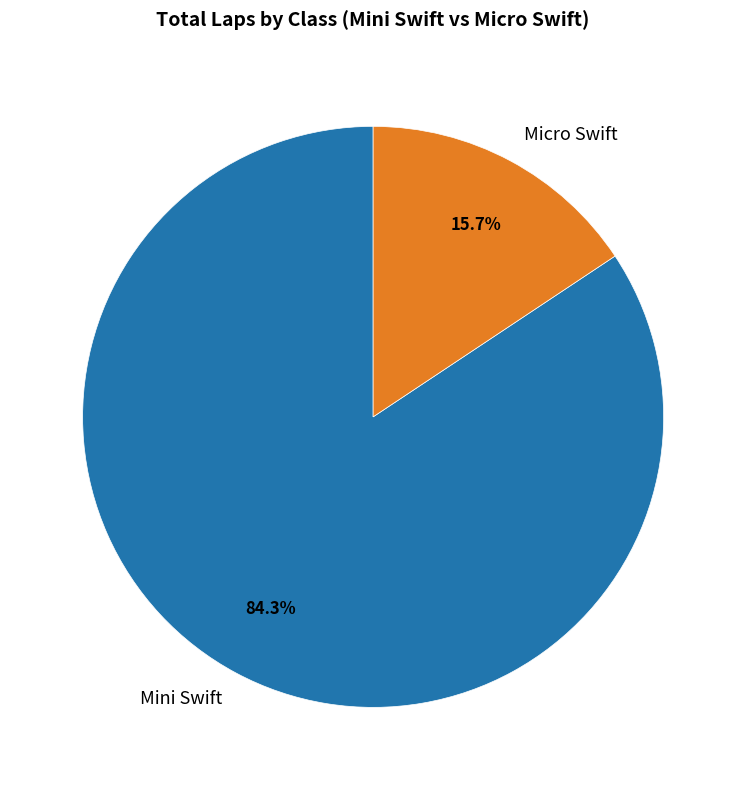

Combined, do Mini Swift and Micro Swift account for over 50%?

Yes